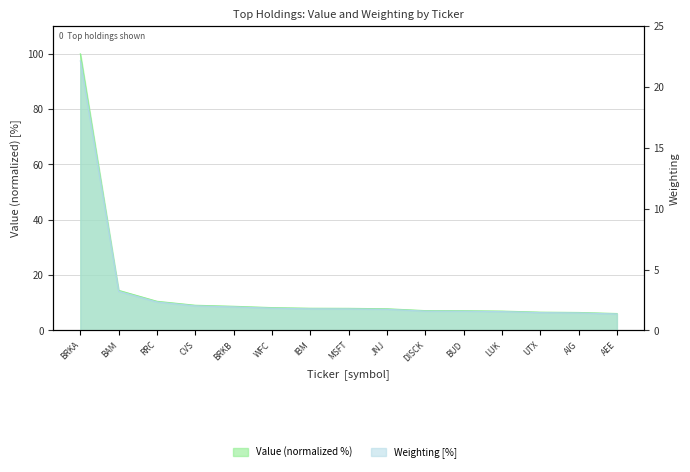

What is the spread (max minus min) of values at AEE?

4.8